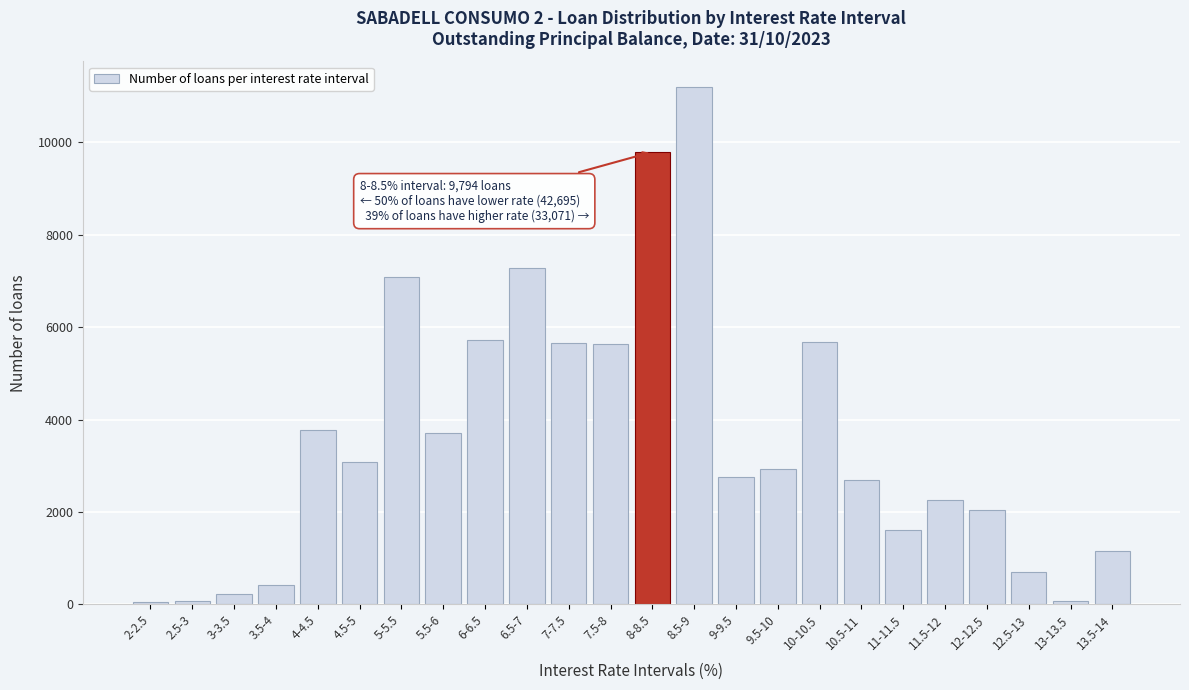

The value at 8-8.5 is 9794. True or false?

True